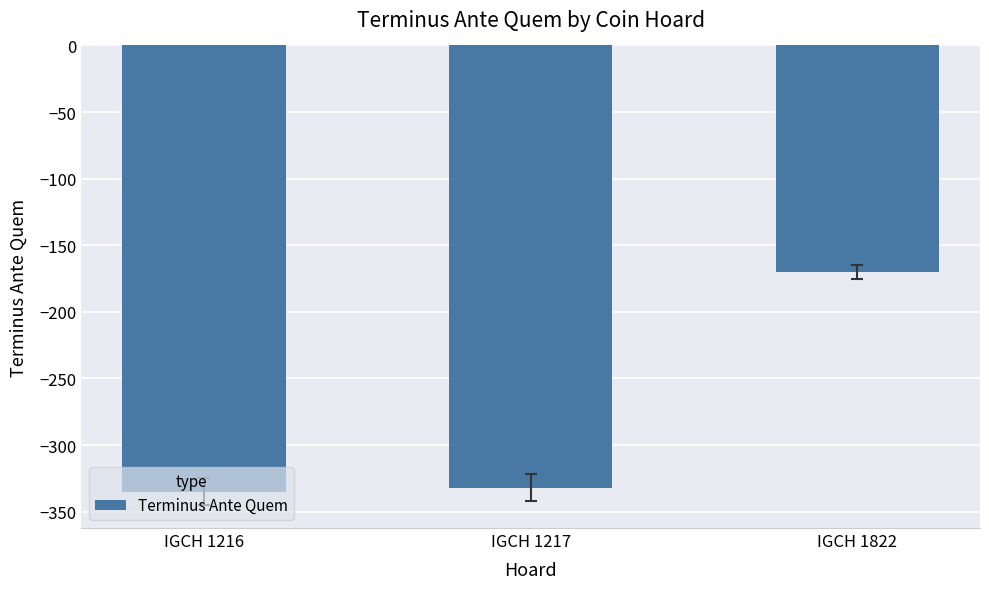

What is the sum of all values?

-837